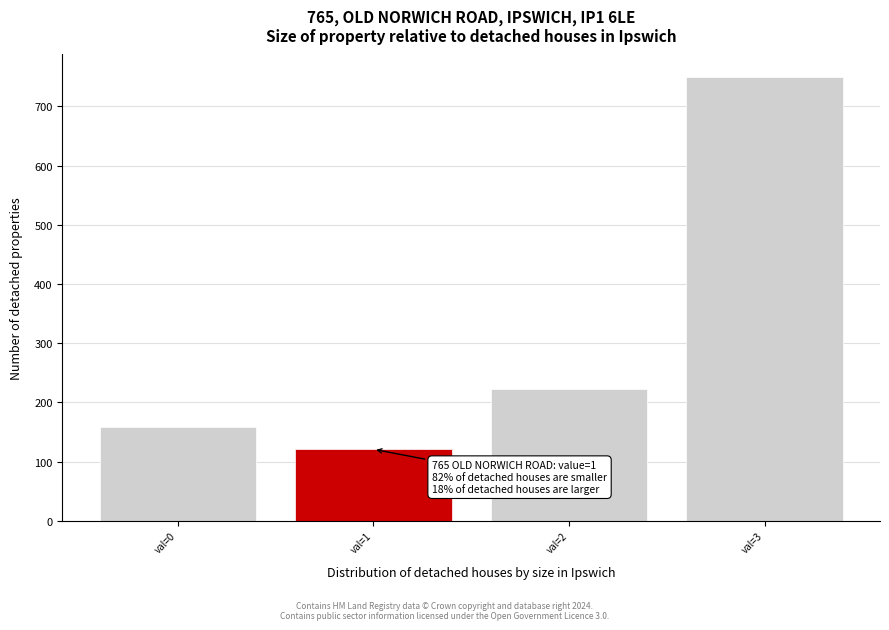

Which range on the x-axis has the tallest bar?

2.5 to 3.5